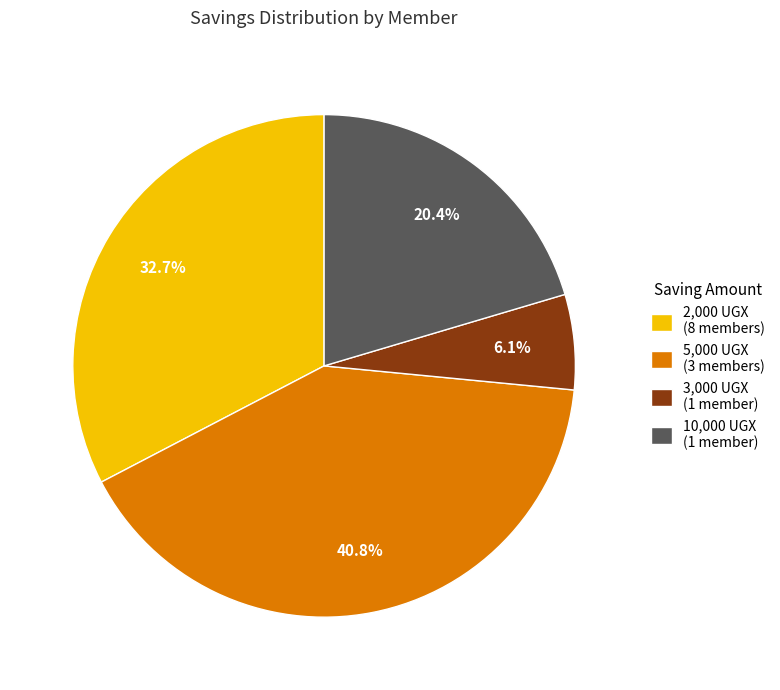

Which slice is the largest?

5,000 UGX (3 members)